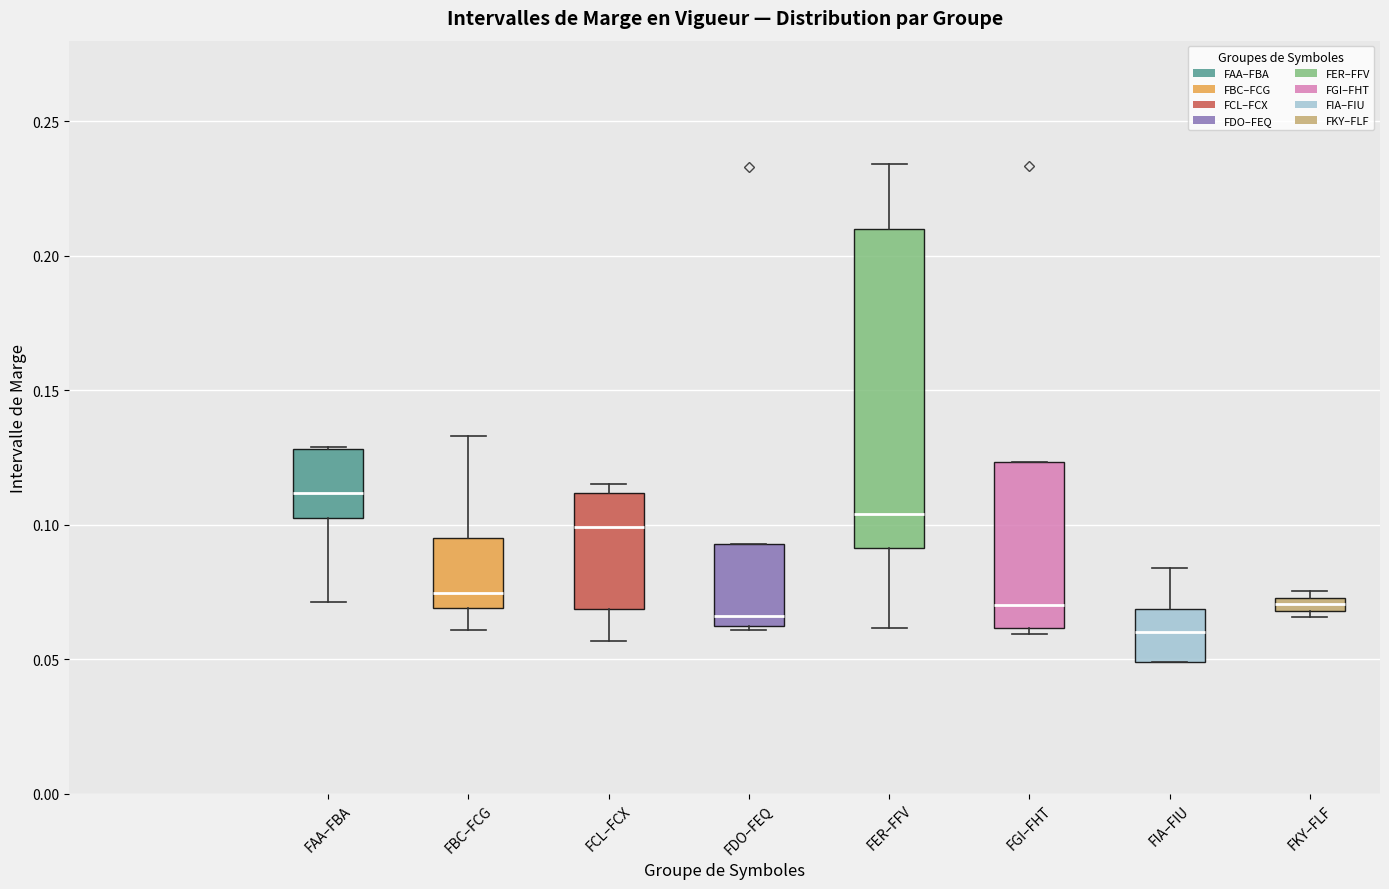

Which box's median line is the highest?

FAA–FBA